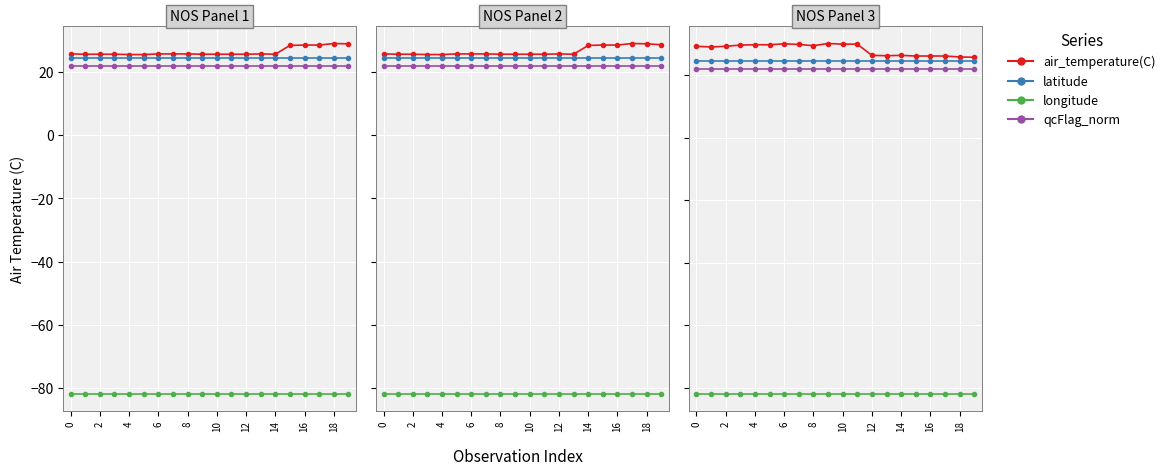

True or false: air_temperature(C) and latitude intersect in this chart.

False